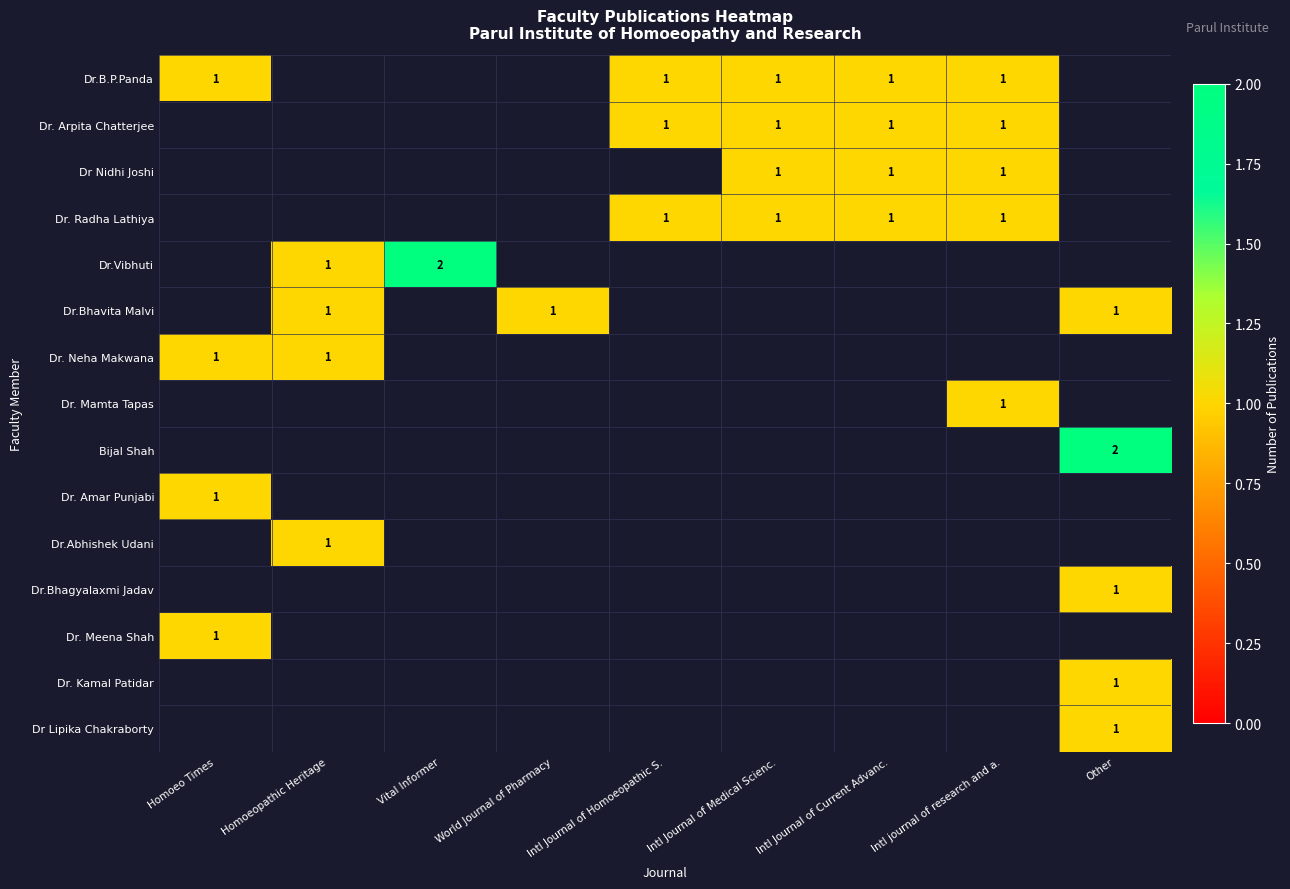

At which label does Dr. Meena Shah reach its minimum?

Homoeo Times